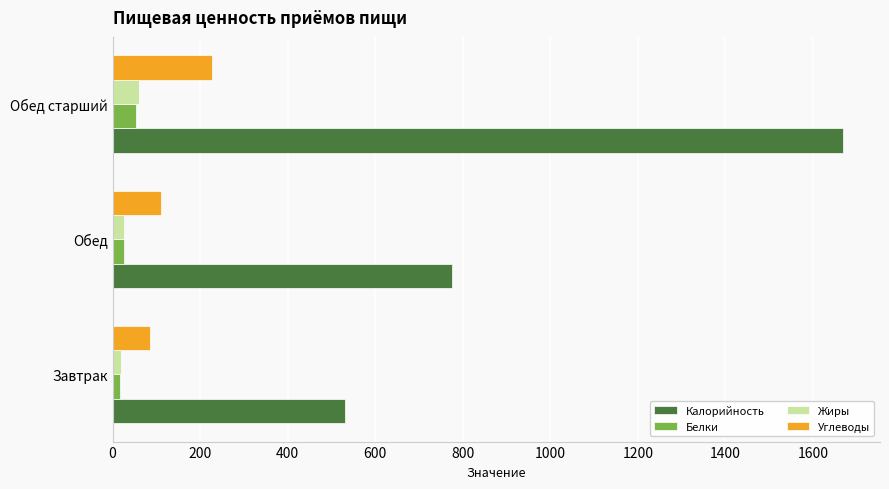

What is the lowest value of the Калорийность series?

530.0